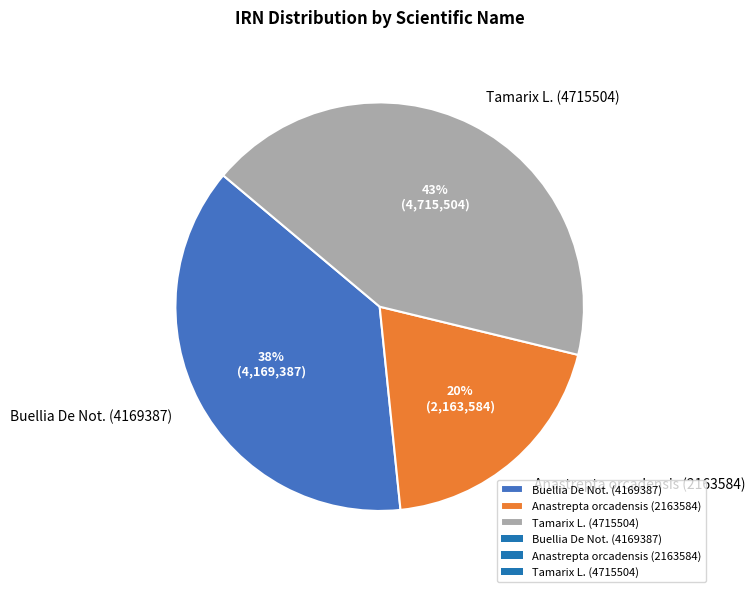

What is the smallest slice in the pie chart?

Anastrepta orcadensis (2163584)